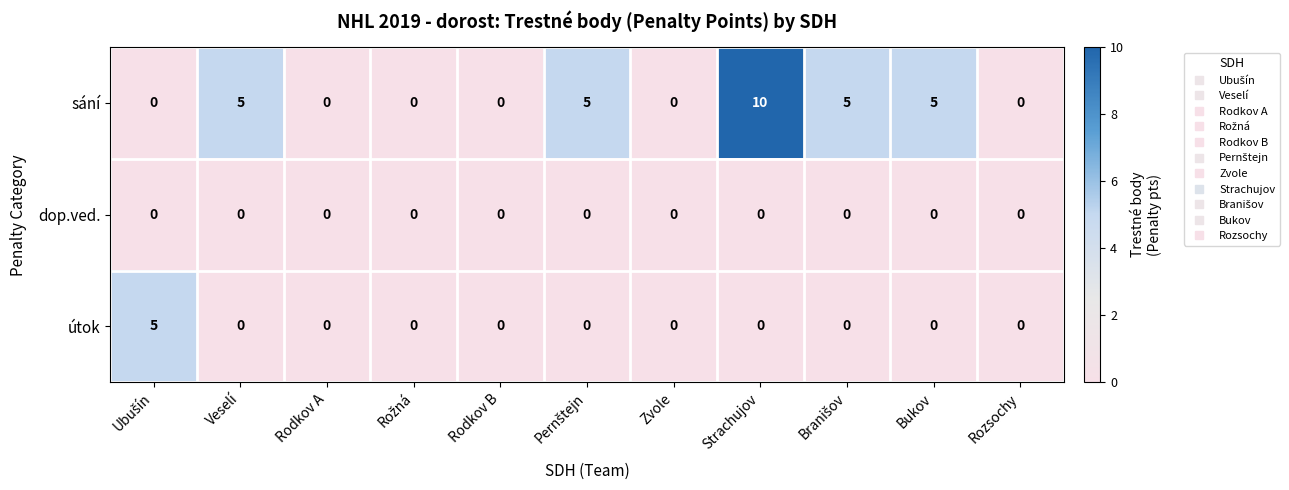

How many categories are shown in the chart?

11